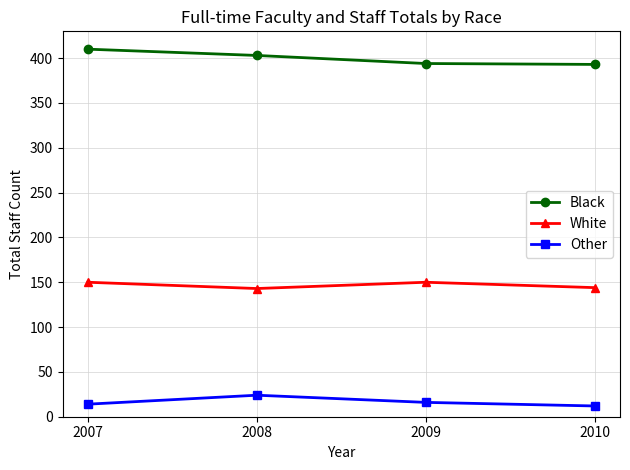

How many White values are between 144 and 150?

3